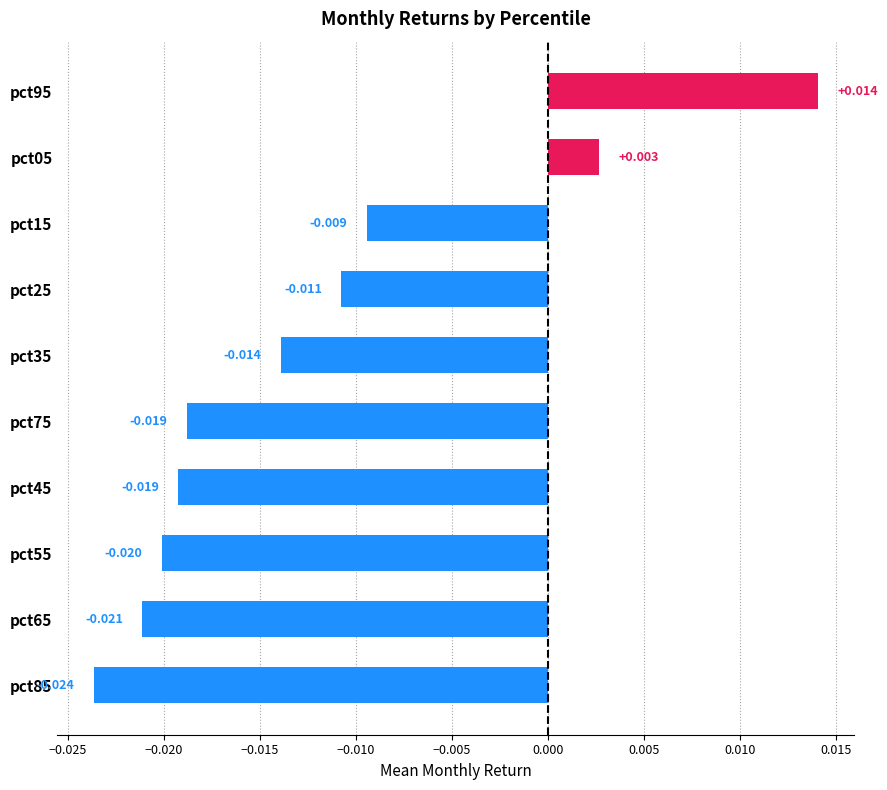

Which label corresponds to the smallest value in the chart?

pct85